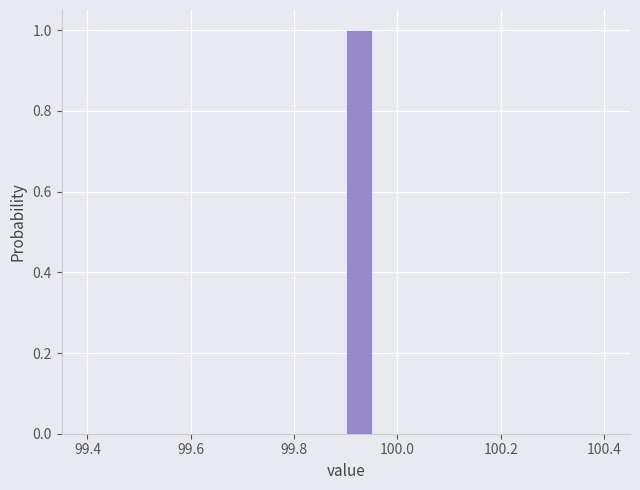

Around what value on the x-axis is the tallest bar? Give the approximate position of its centre, as read against the axis.

99.92